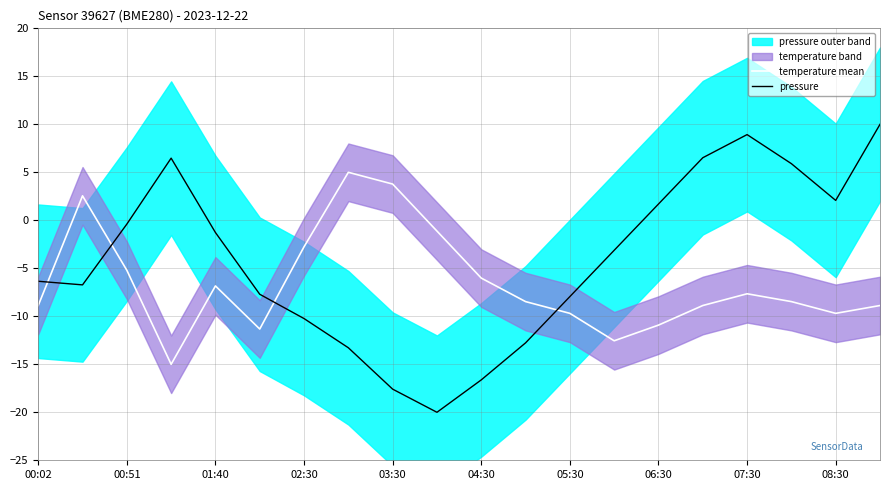

Which category has the highest value in the pressure series?

19